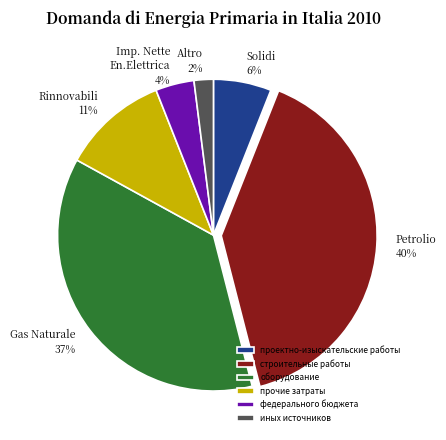

What is the ratio of the value at проектно-изыскательские работы to the value at прочие затраты?

0.5